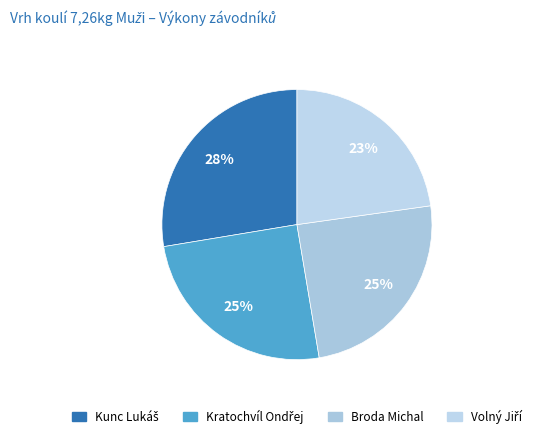

How many slices are in this pie chart?

4